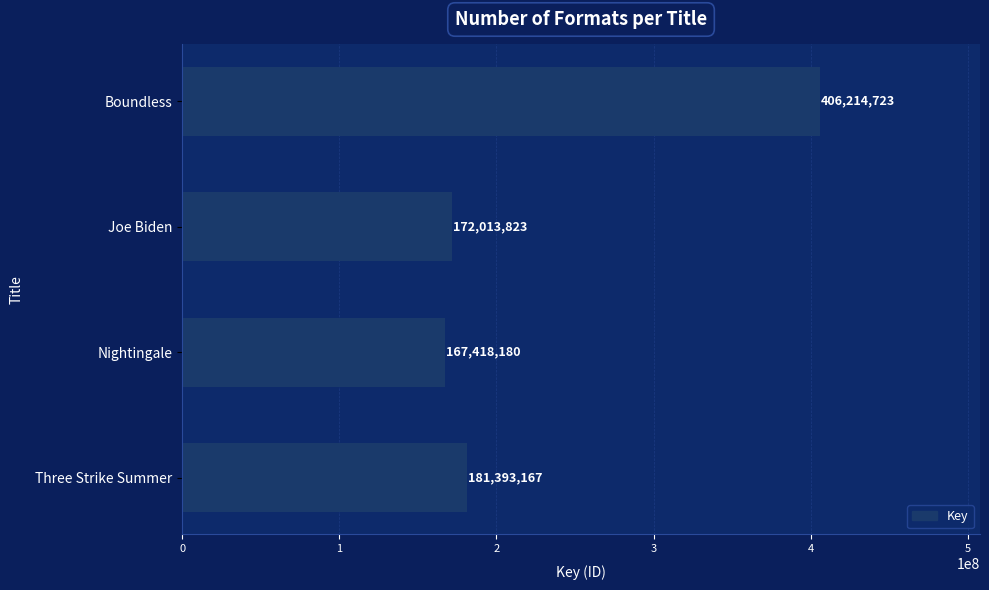

What is the difference between the maximum and minimum values?

238796543